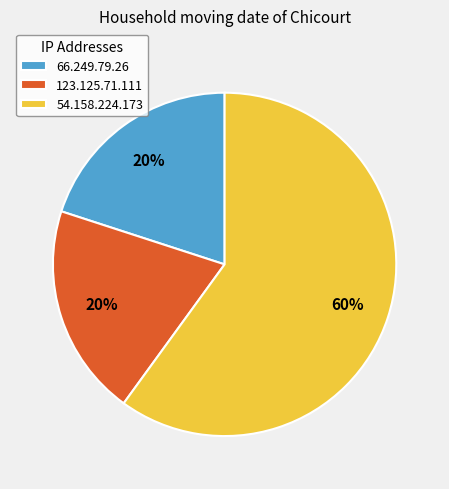

Approximately how many times larger is the value at 54.158.224.173 compared to 123.125.71.111?

3.0